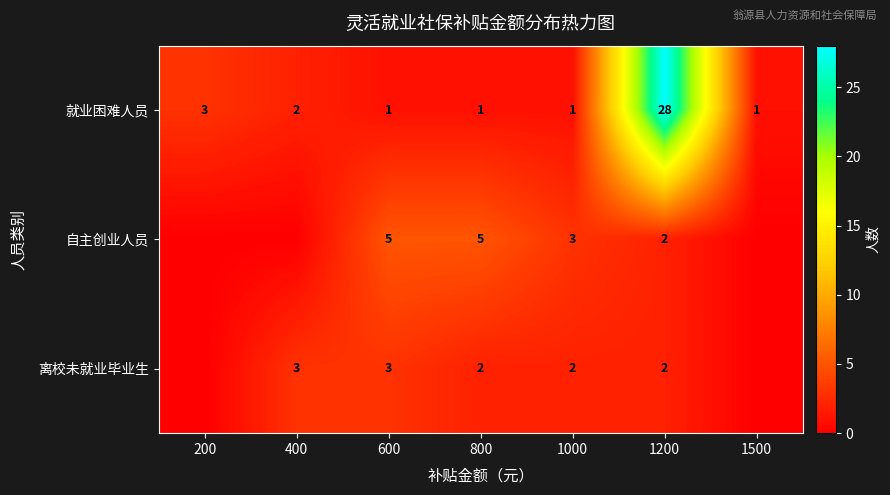

What is the maximum value shown in the chart?

28